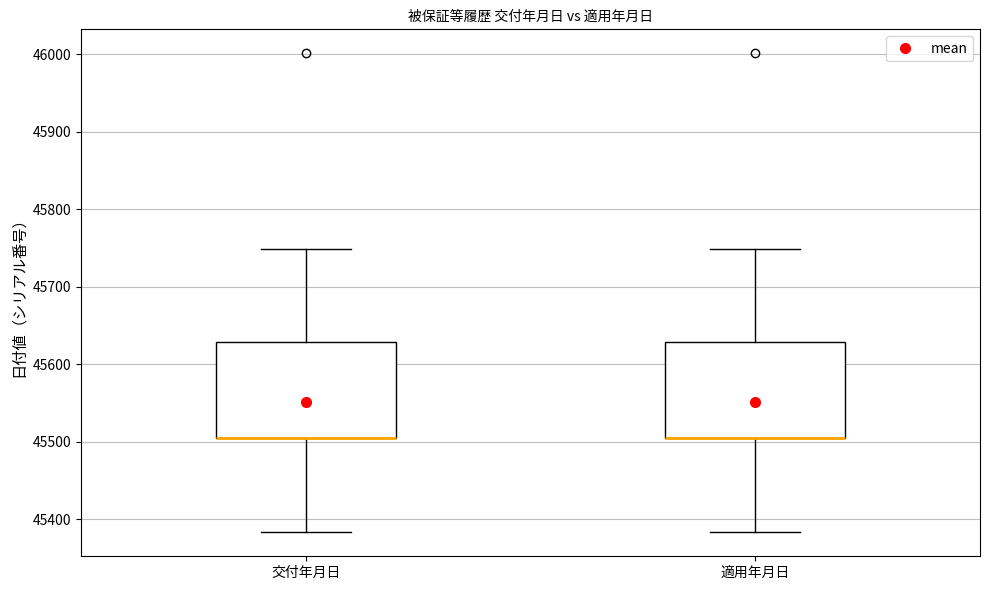

Reading left to right, transcribe this box plot: for each box, give where its median line is, the range the box spans, and where its two whiskers end, as read against the y-axis. The values are not printed on the chart, so give them approximately, as read against the axis.

交付年月日: median 45510 (drawn on the box's lower edge), box 45510 to 45630, whiskers 45380 to 45750
適用年月日: median 45510 (drawn on the box's lower edge), box 45510 to 45630, whiskers 45380 to 45750